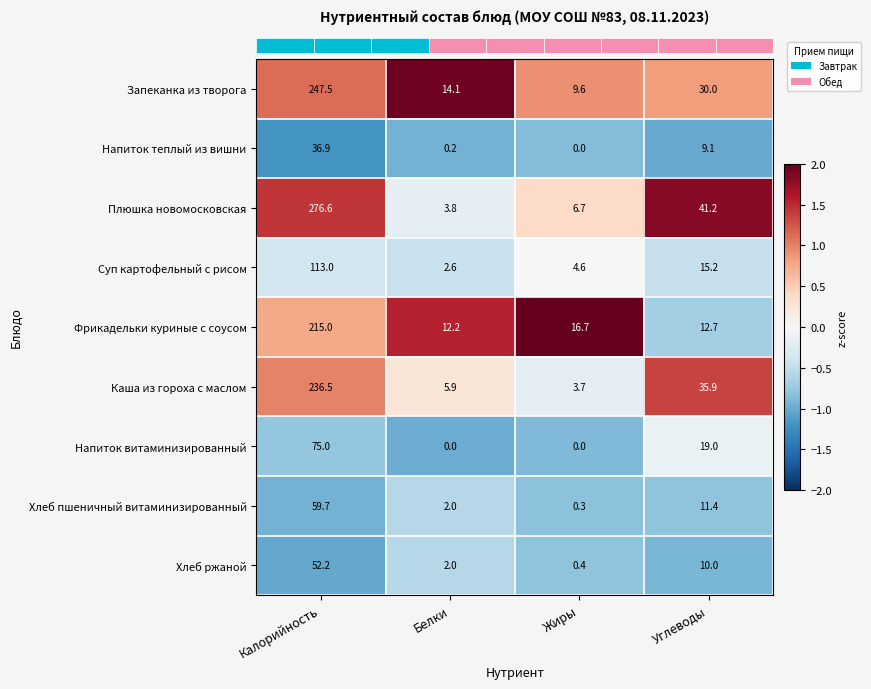

Is it true that Запеканка из творога equals 14.1 at Белки?

True